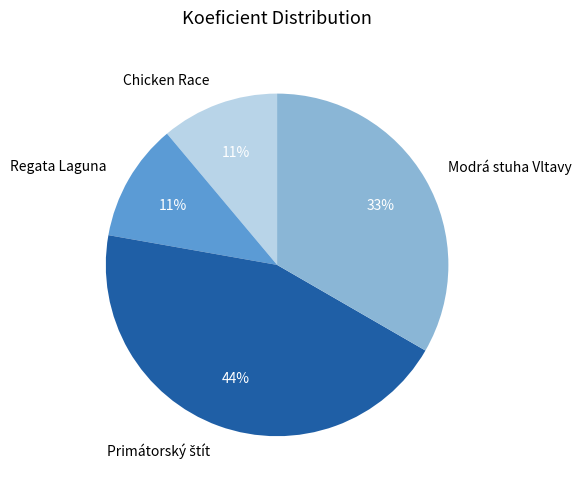

Do Modrá stuha Vltavy and Chicken Race together represent more than half of the pie?

No